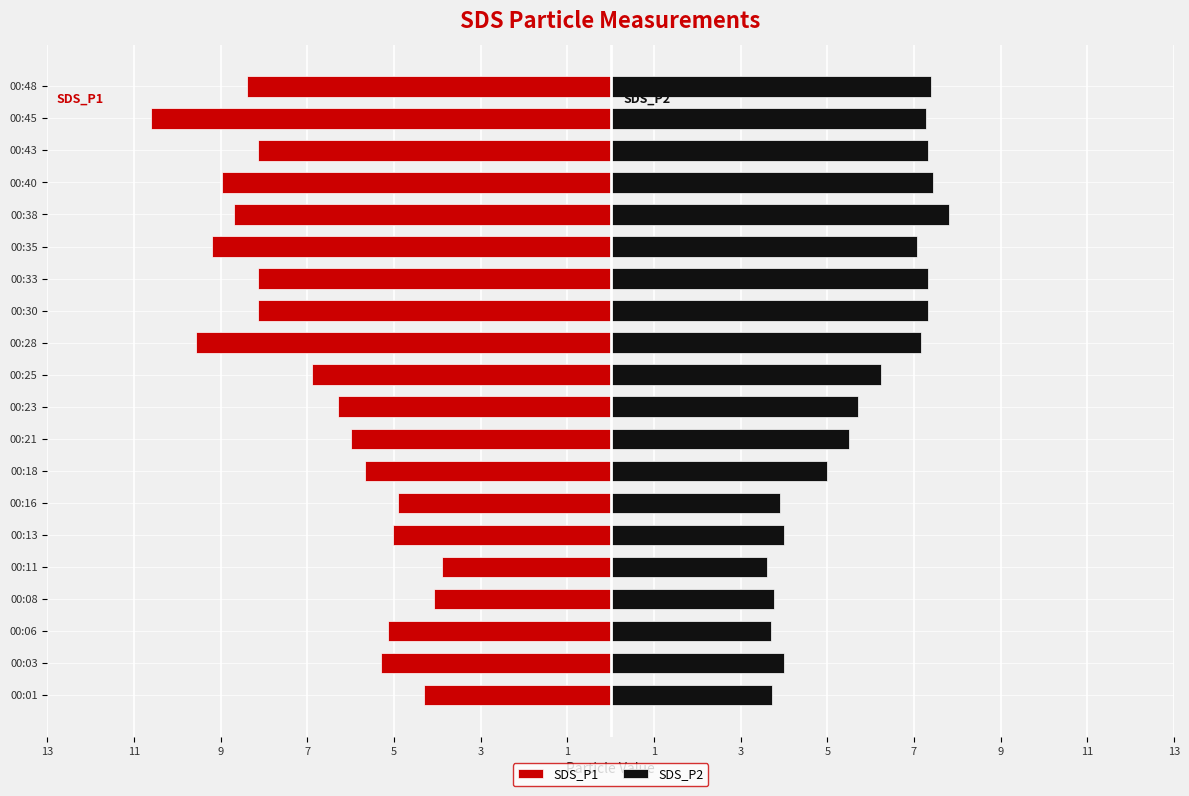

Which series changed the most between 00:30 and 00:33?

SDS_P1